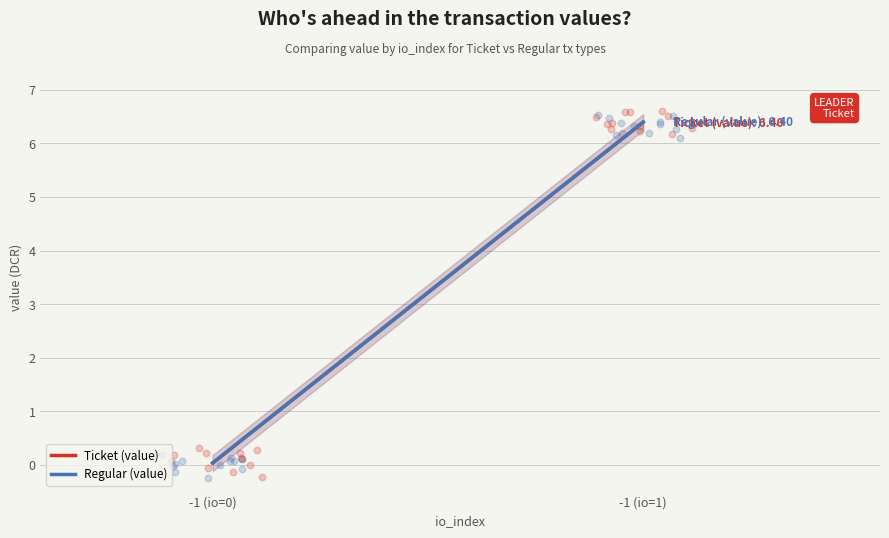

What are all the series names shown in the legend?

Ticket (value), Regular (value)